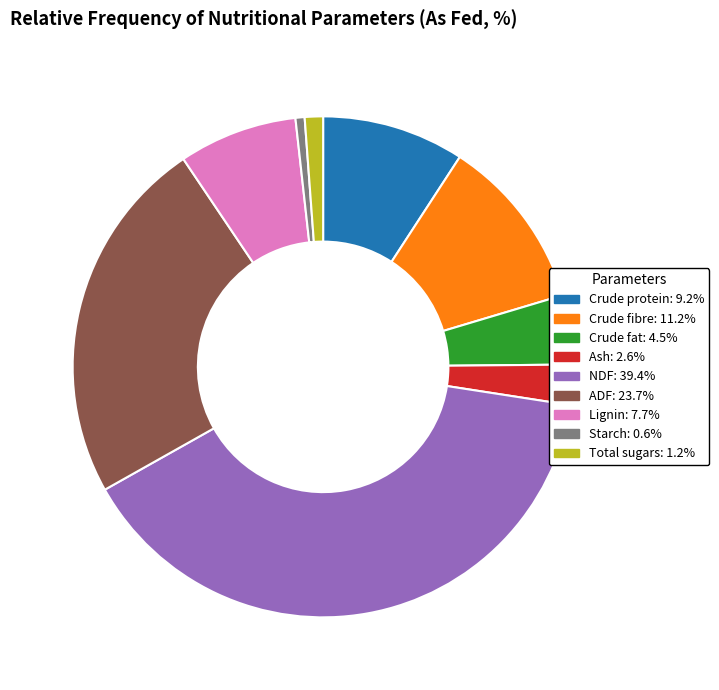

How many slices are in this pie chart?

9